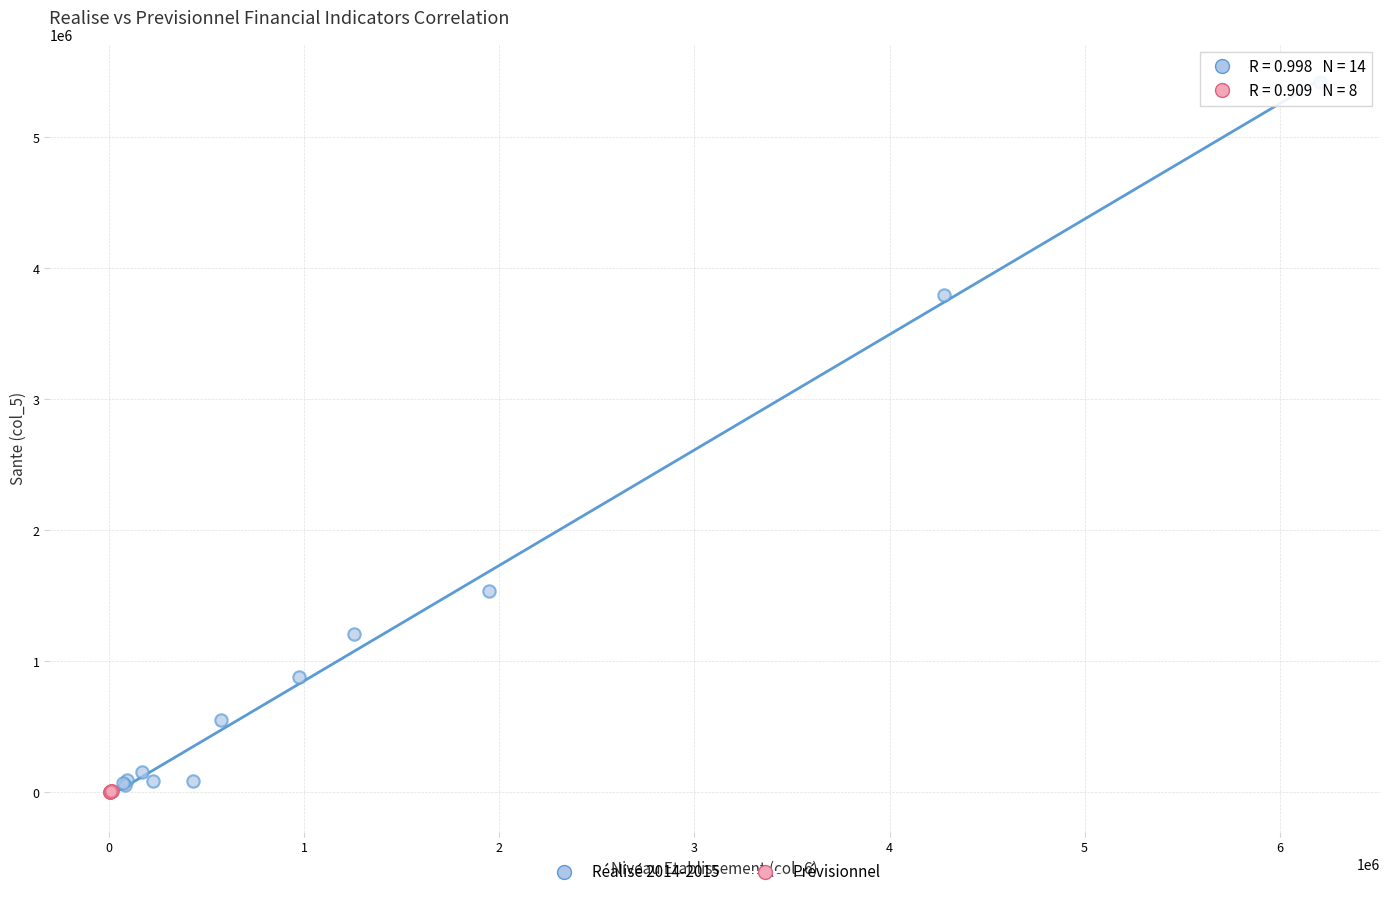

Which series has the widest spread of Y values?

Réalisé 2014-2015